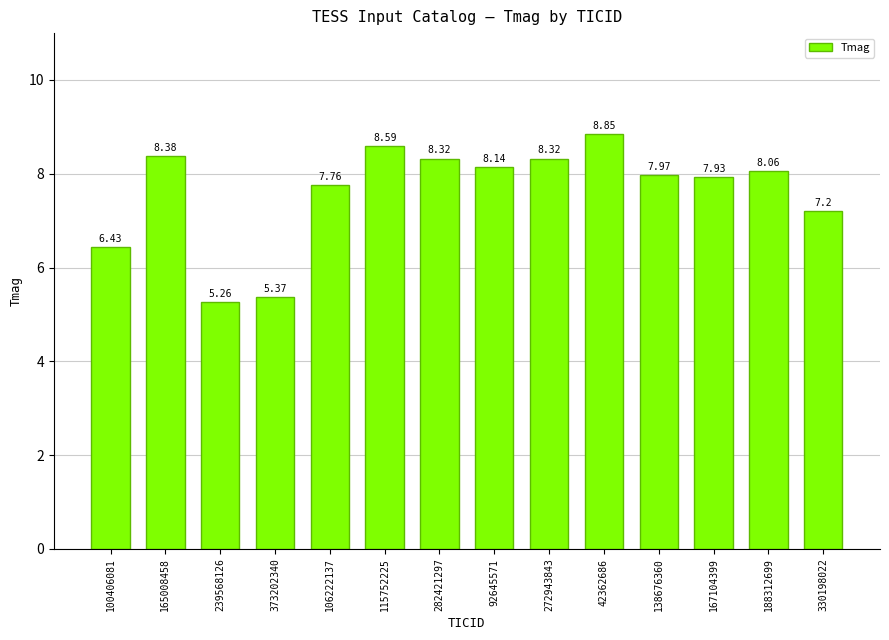

Between 272943843 and 42362686, which is larger?

42362686